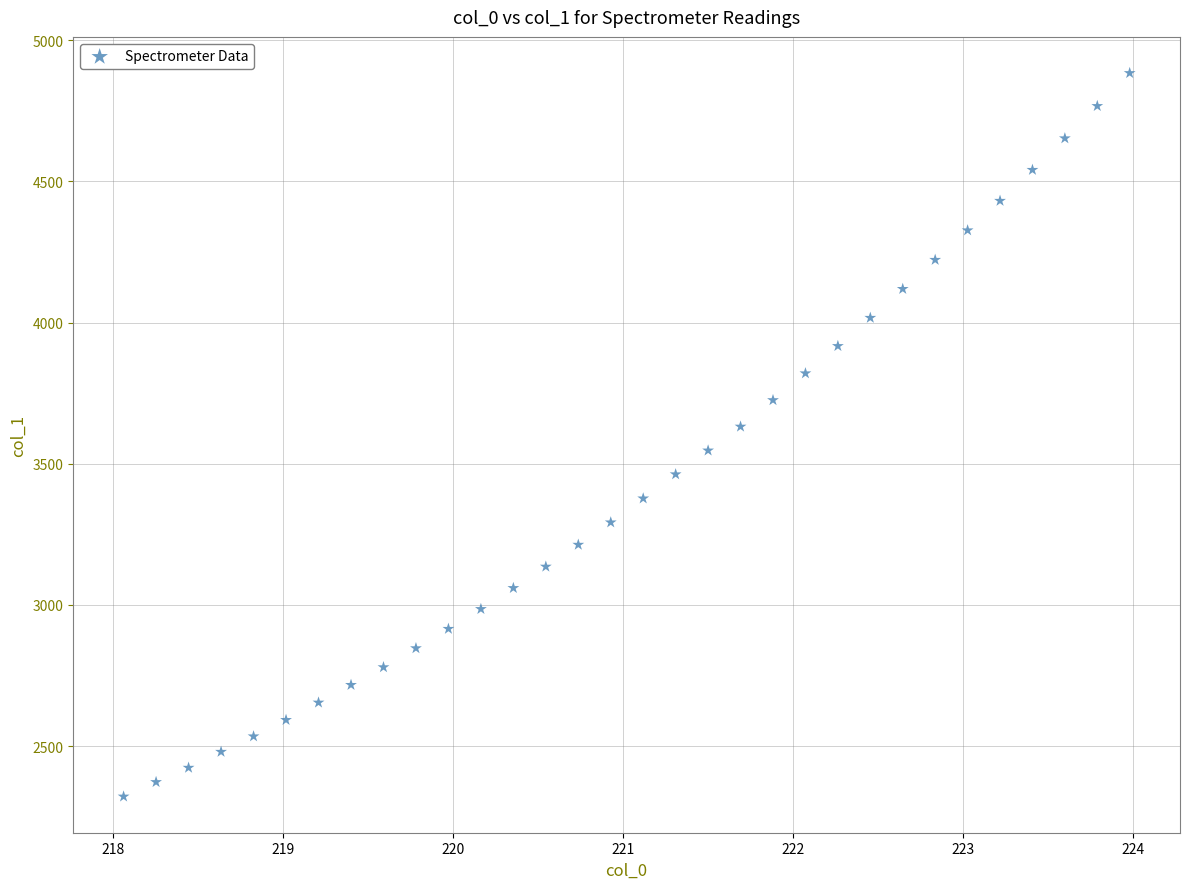

What is the range of Y values (max minus min)?

2561.5